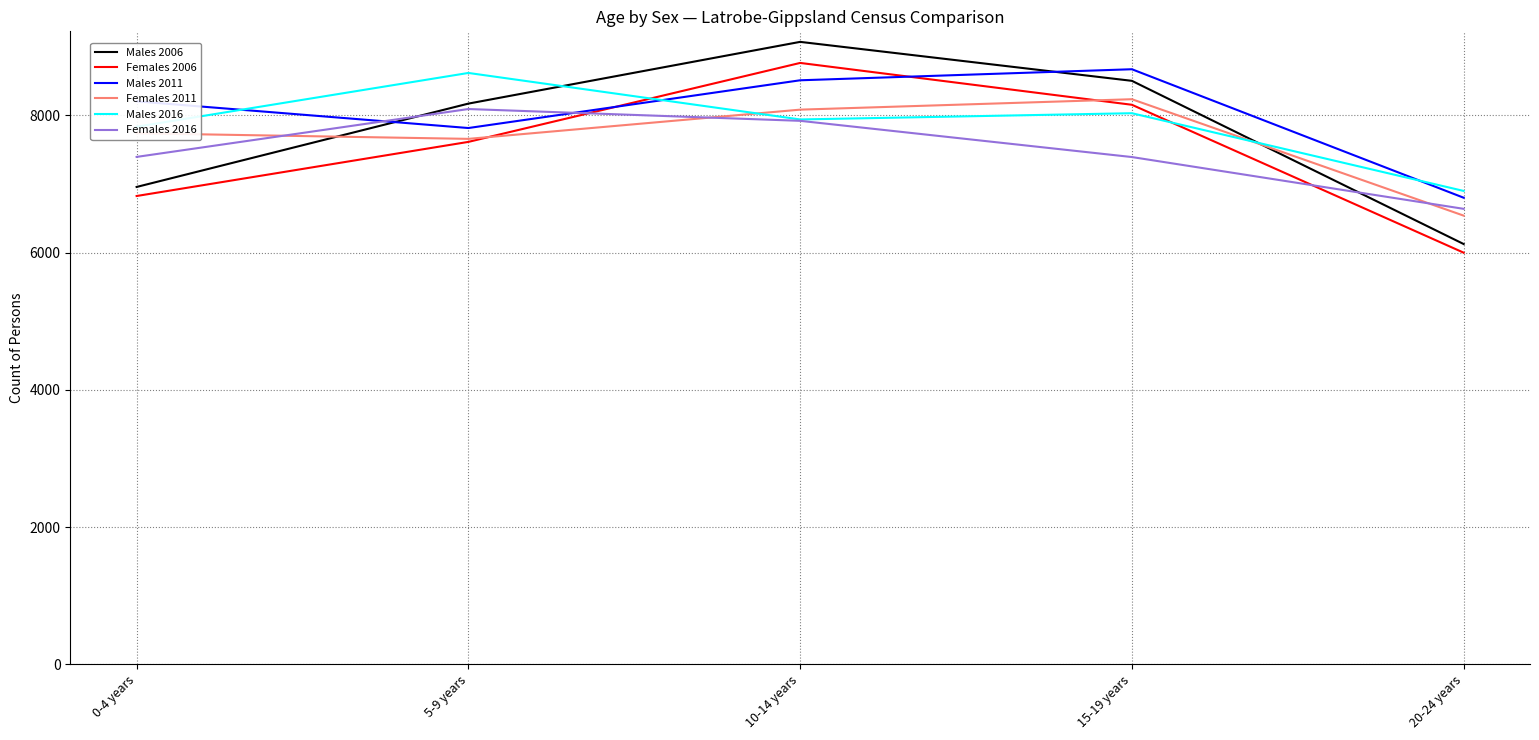

Is it true that Males 2006 equals 11997 at 15-19 years?

False